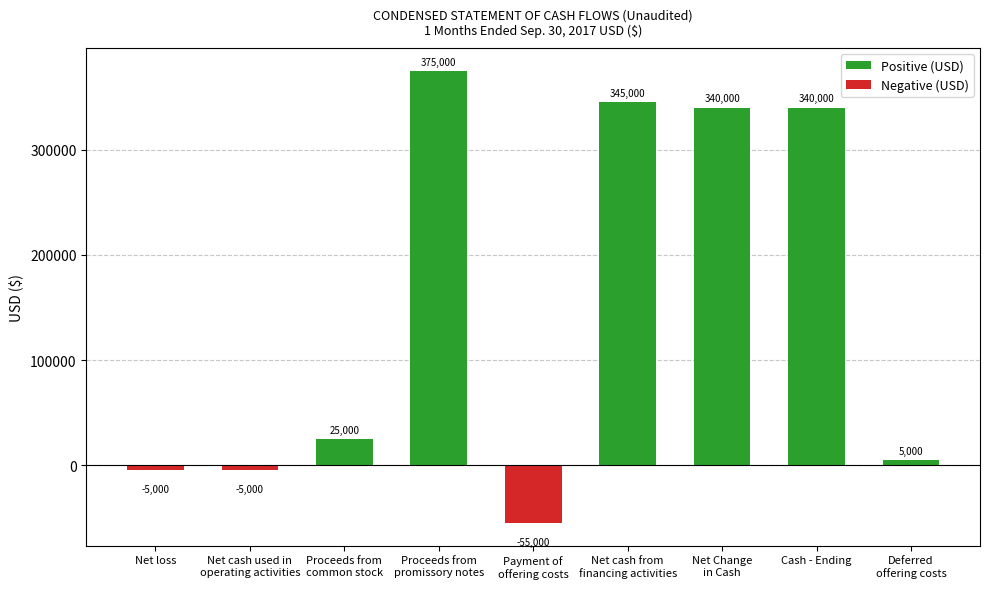

List the labels in order of Positive (USD) value, largest first.

Proceeds from
promissory notes, Net cash from
financing activities, Net Change
in Cash, Cash - Ending, Proceeds from
common stock, Deferred
offering costs, Net loss, Net cash used in
operating activities, Payment of
offering costs